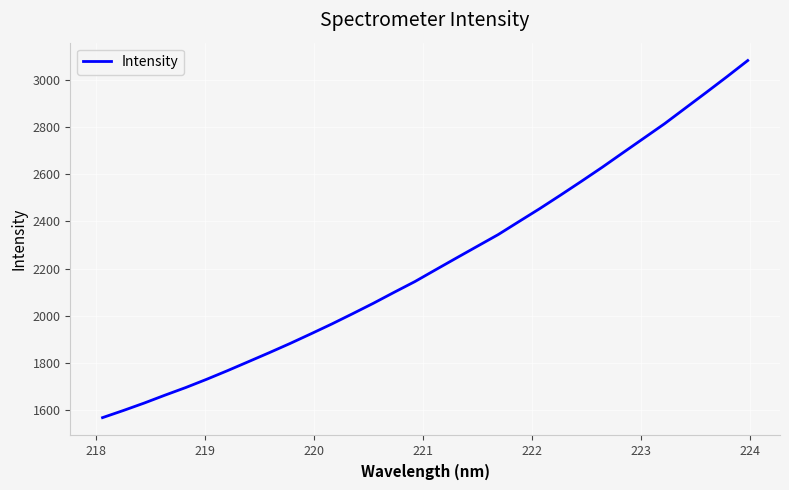

What is the greatest value displayed?

3081.6